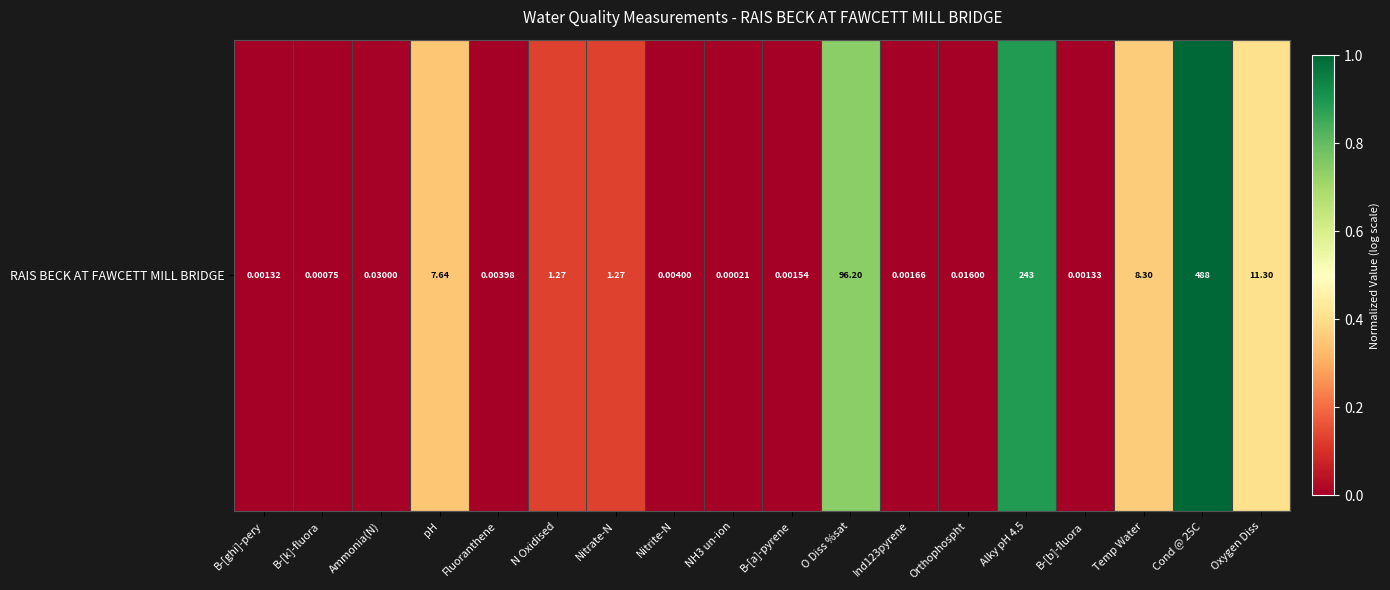

Reading left to right, extract all data points from this chart.

B-[ghi]-pery=0.0	B-[k]-fluora=0.0	Ammonia(N)=0.0	pH=0.3	Fluoranthene=0.0	N Oxidised=0.1	Nitrate-N=0.1	Nitrite-N=0.0	NH3 un-ion=0.0	B-[a]-pyrene=0.0	O Diss %sat=0.7	Ind123pyrene=0.0	Orthophospht=0.0	Alky pH 4.5=0.9	B-[b]-fluora=0.0	Temp Water=0.4	Cond @ 25C=1.0	Oxygen Diss=0.4